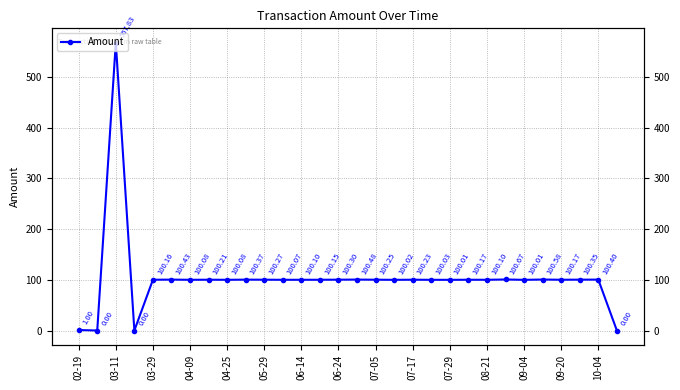

What is the sum of all values?

3074.5